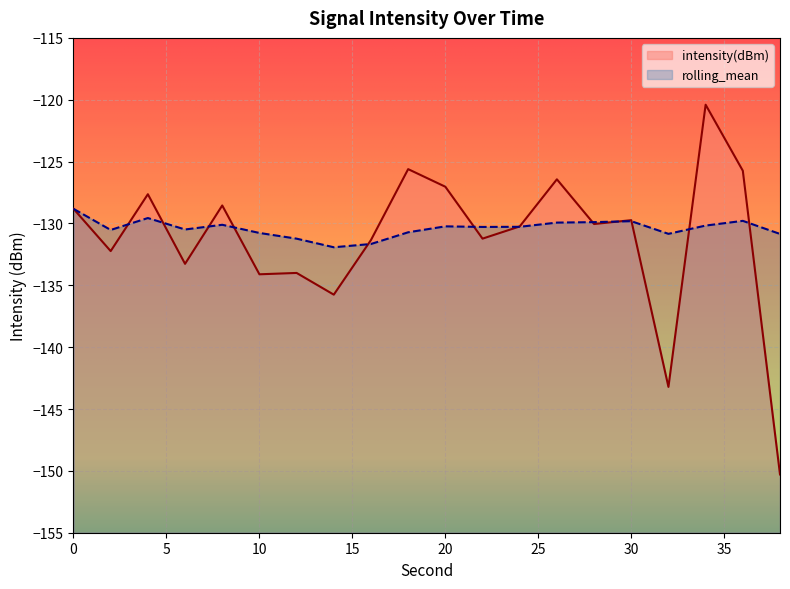

What are all the series names shown in the legend?

intensity(dBm), rolling_mean